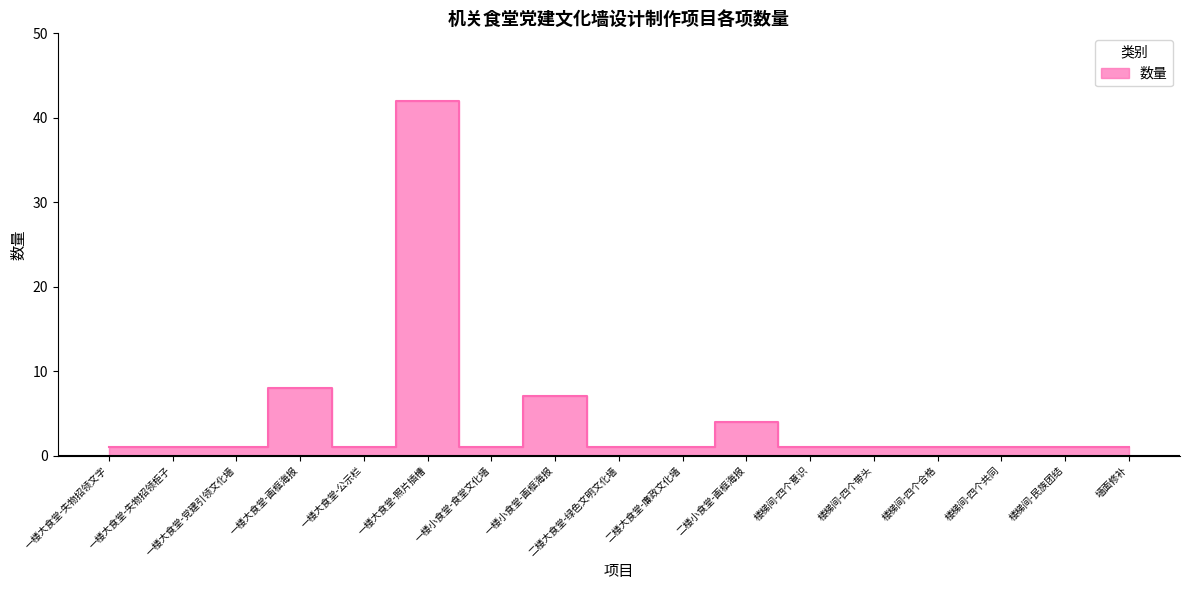

Is this an area chart (filled region under the line)?

No